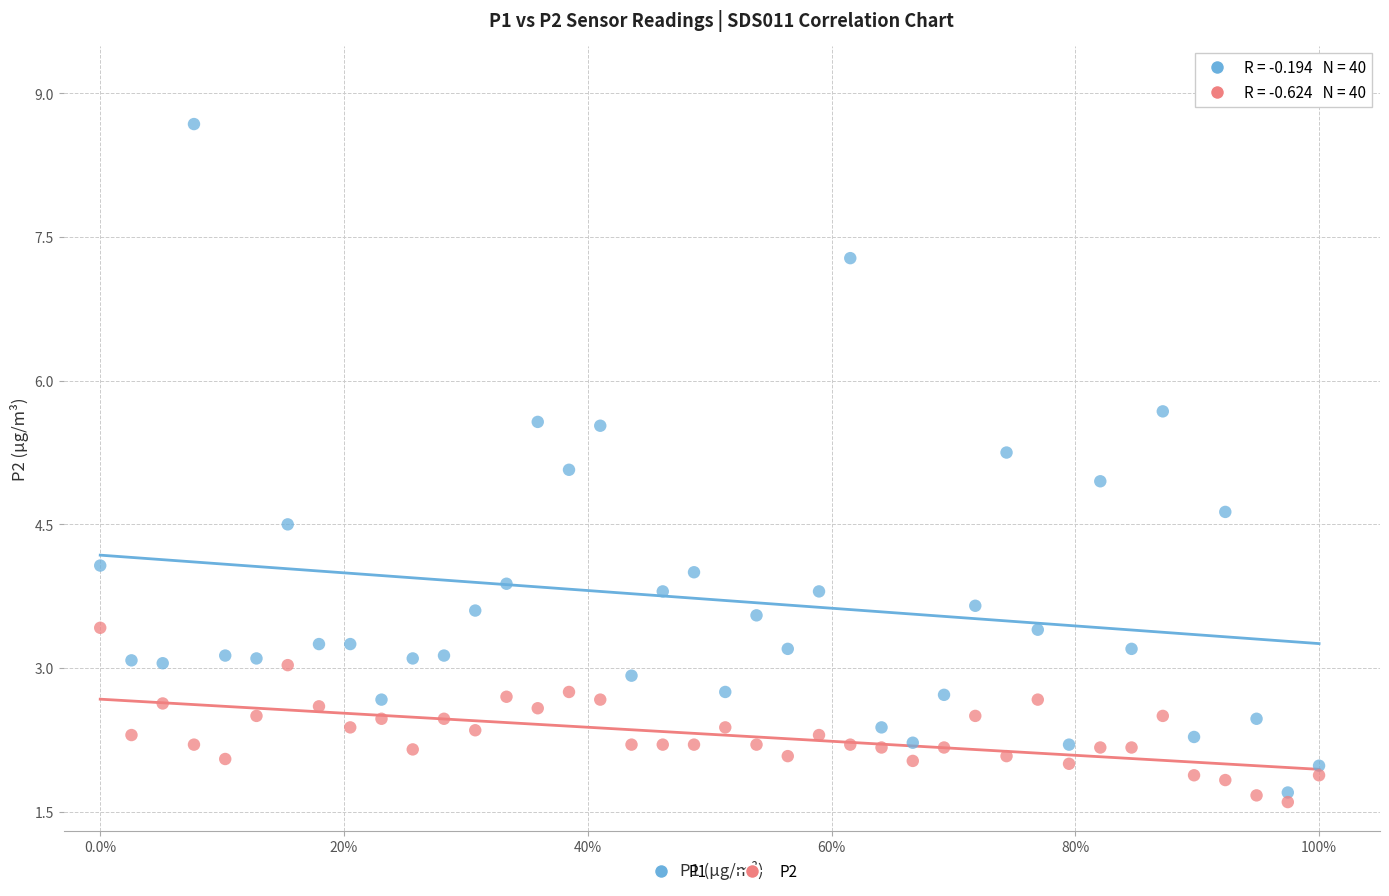

Which series contains the lowest Y value?

P2